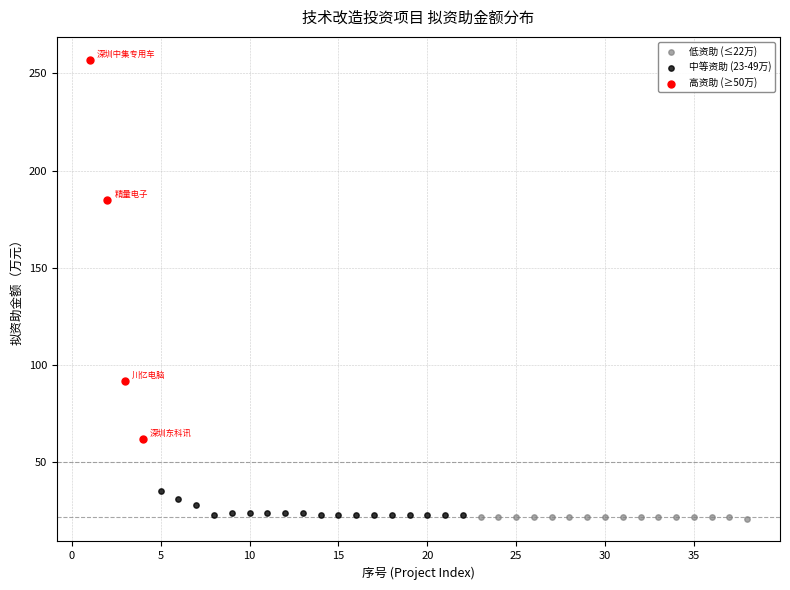

Which series contains the highest Y value?

高资助 (≥50万)